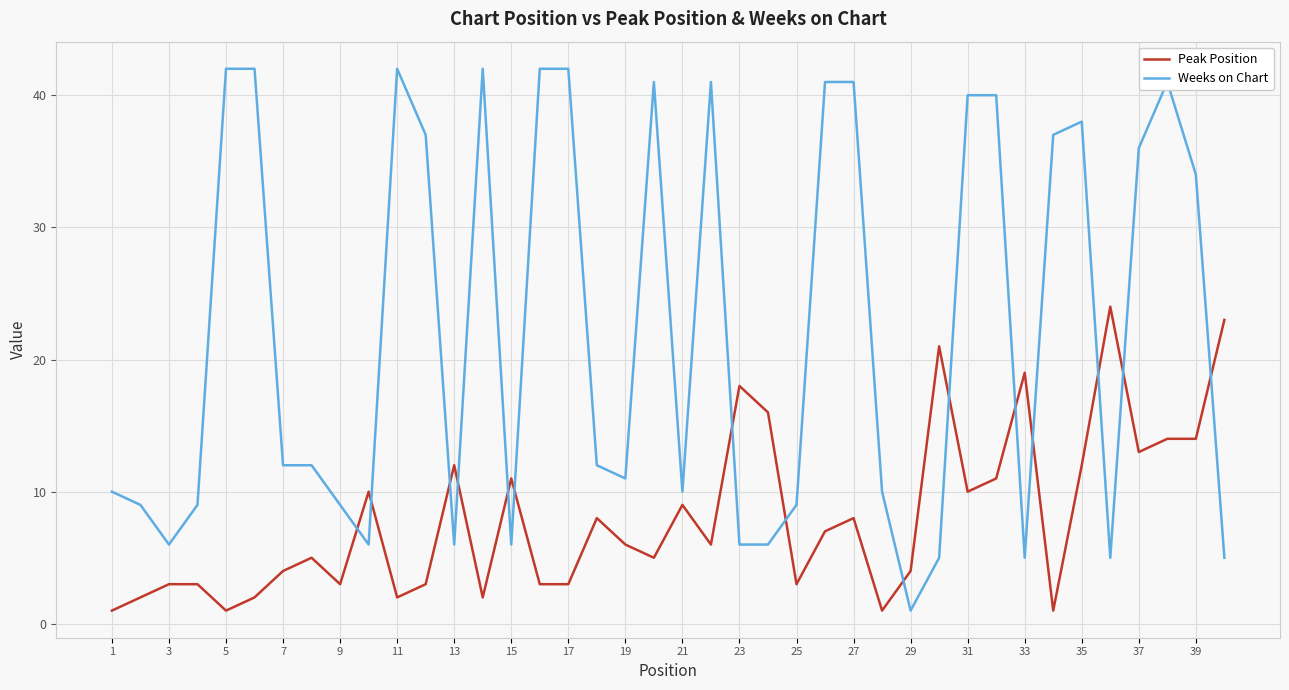

How many lines are shown in the chart?

2